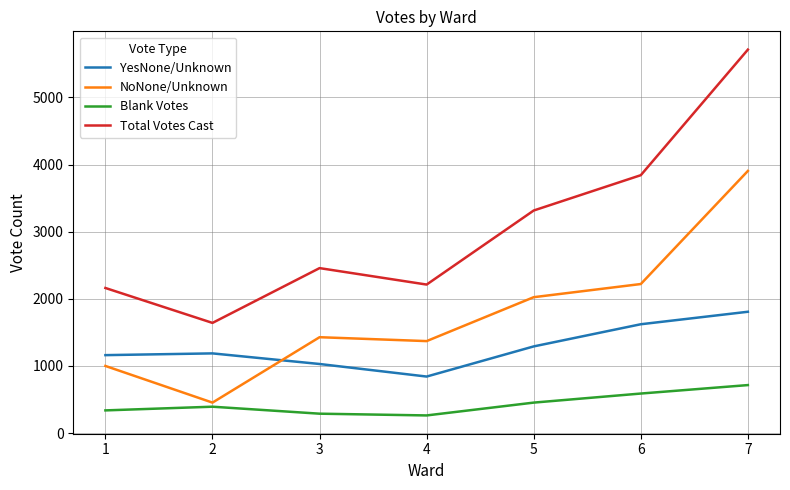

The Total Votes Cast series shows 5711 at 7. True or false?

True